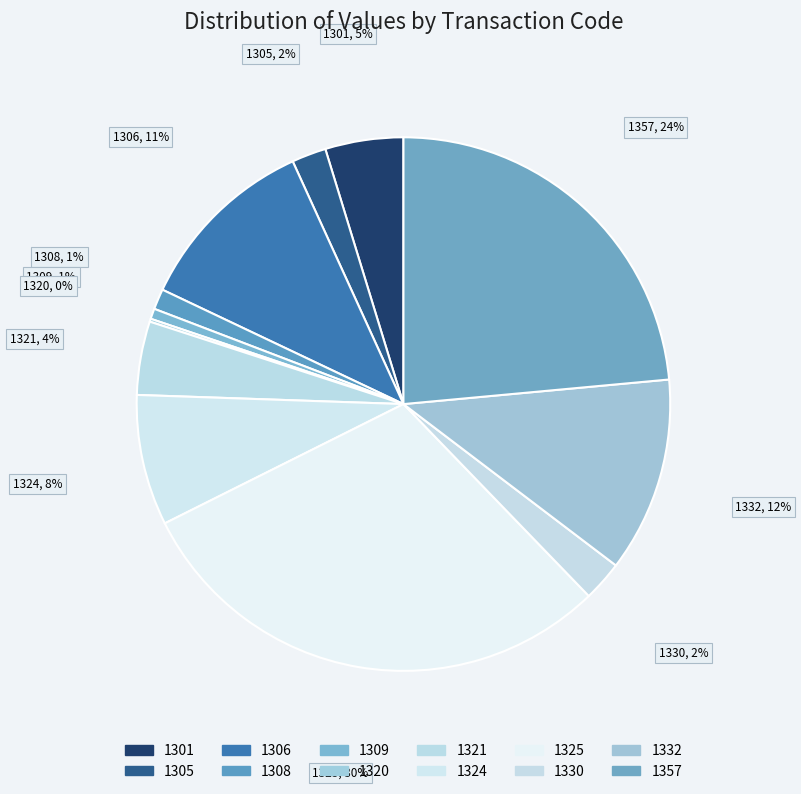

What percentage is the 1309 slice, to the nearest percent?

1%